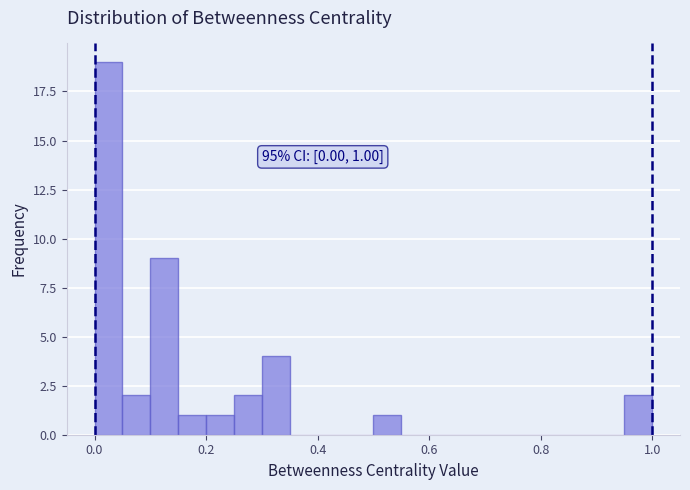

Around what value on the x-axis is the tallest bar? Give the approximate position of its centre, as read against the axis.

0.02